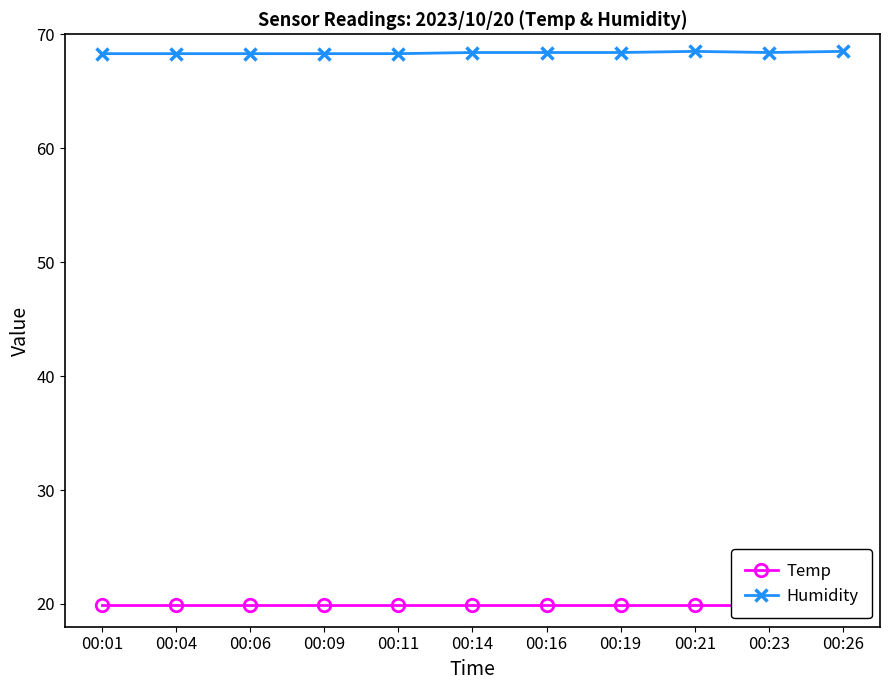

True or false: Temp has more than 0 points higher than both neighbors.

False